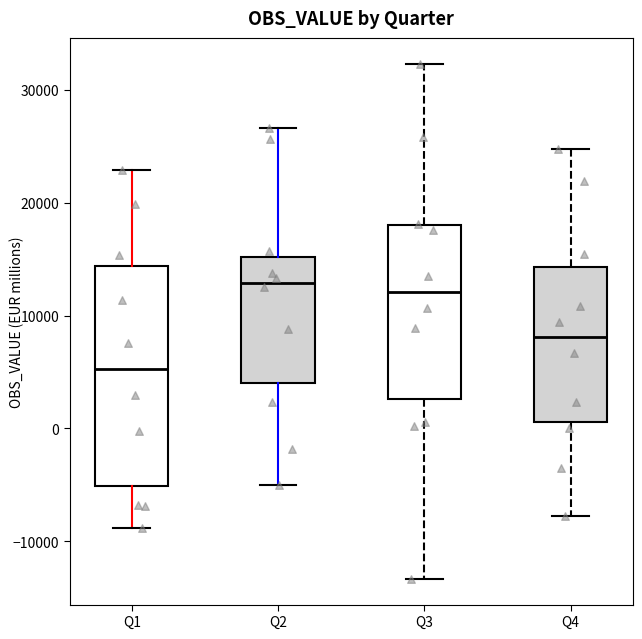

Where is the lower edge of the box for Q4 on the y-axis? The values are not printed on the chart, so give them approximately, as read against the axis.

1000